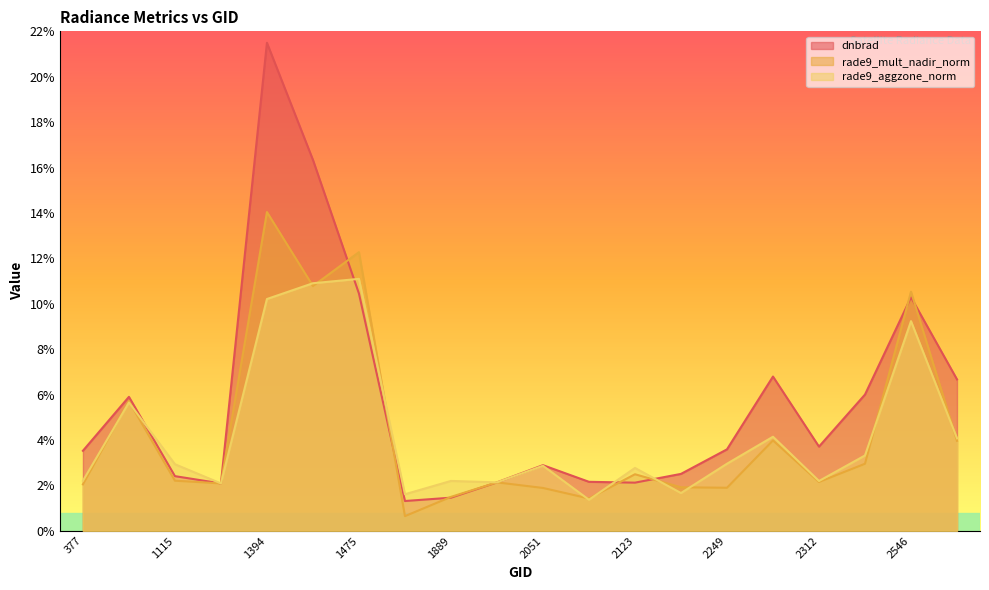

Which has a higher value, 2636 or 1790?

2636